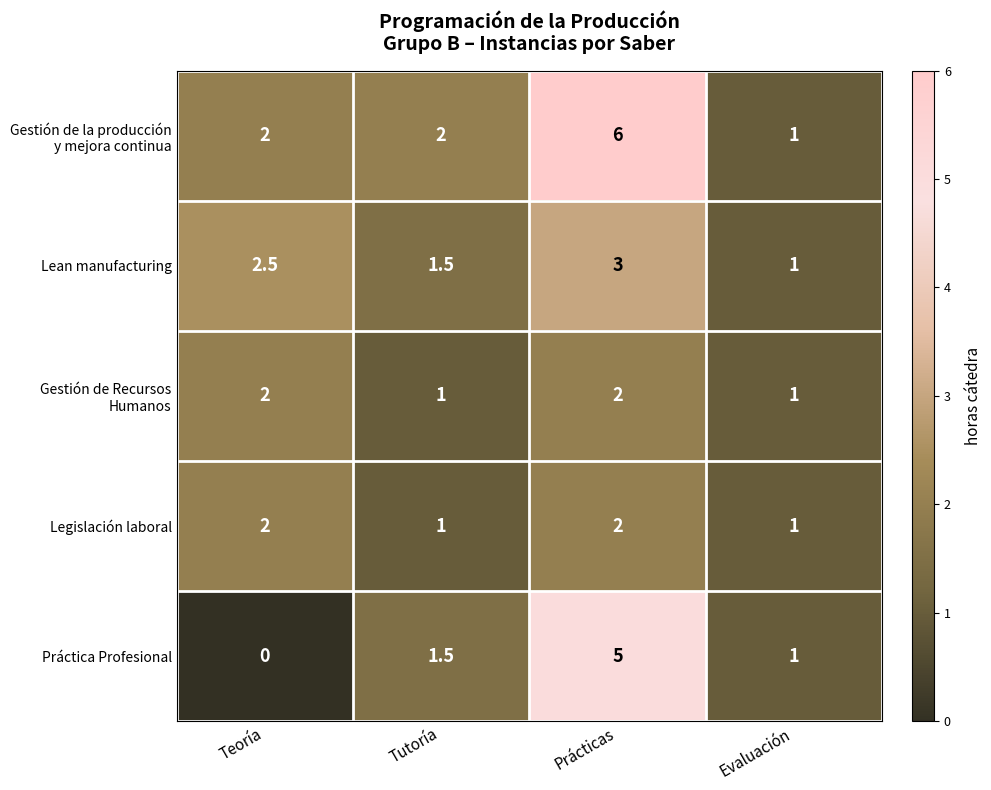

How many distinct data groups are displayed?

5